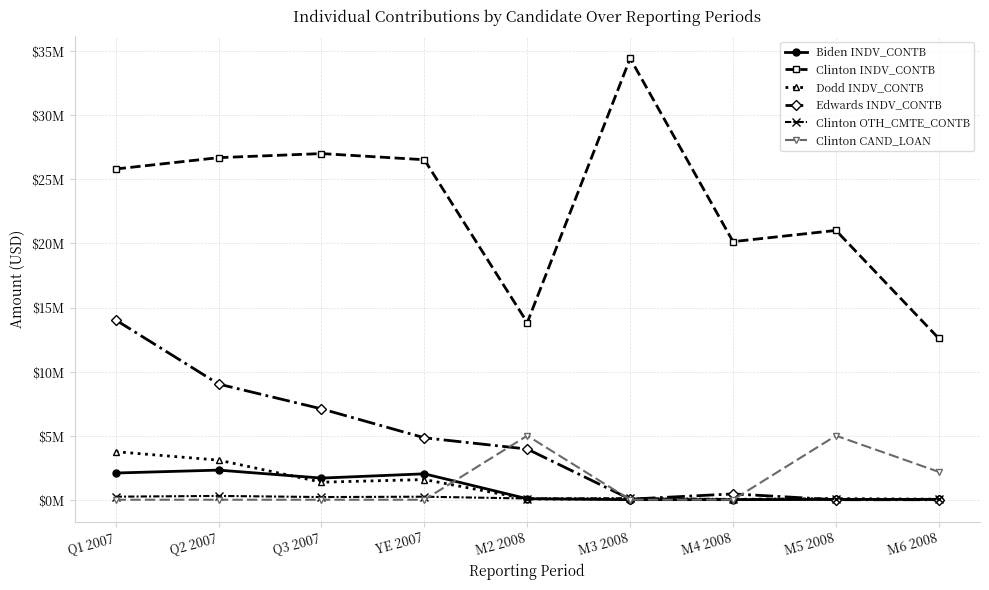

What is the label of the 1st point from the left?

Q1 2007